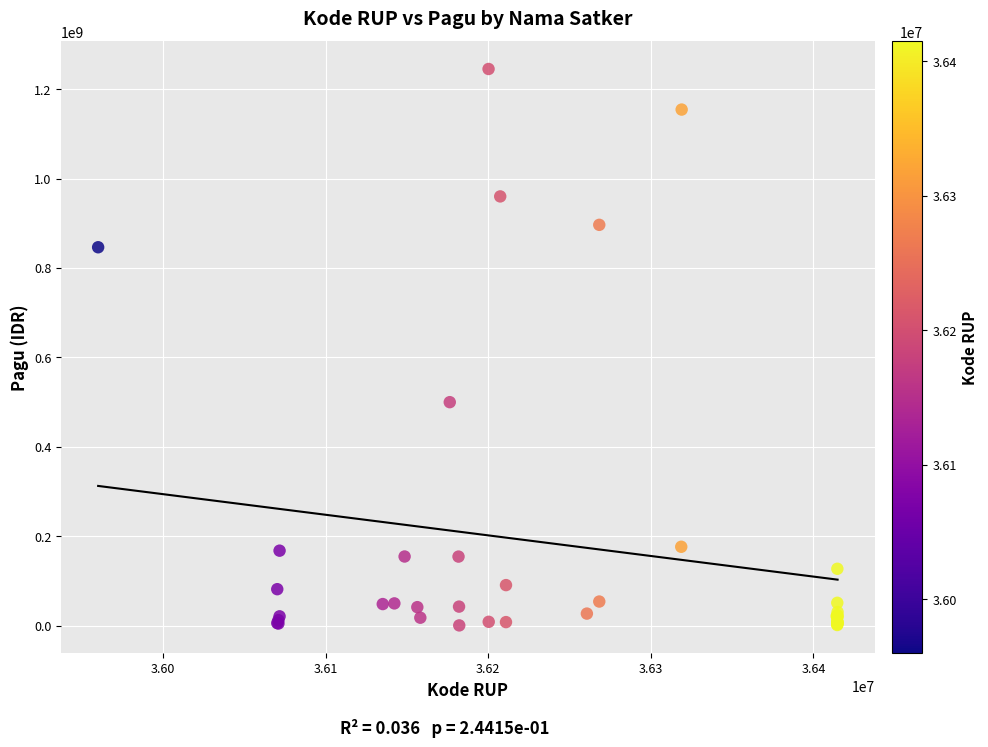

What Y value in the scatter plot is closest to 622840000?

499932000